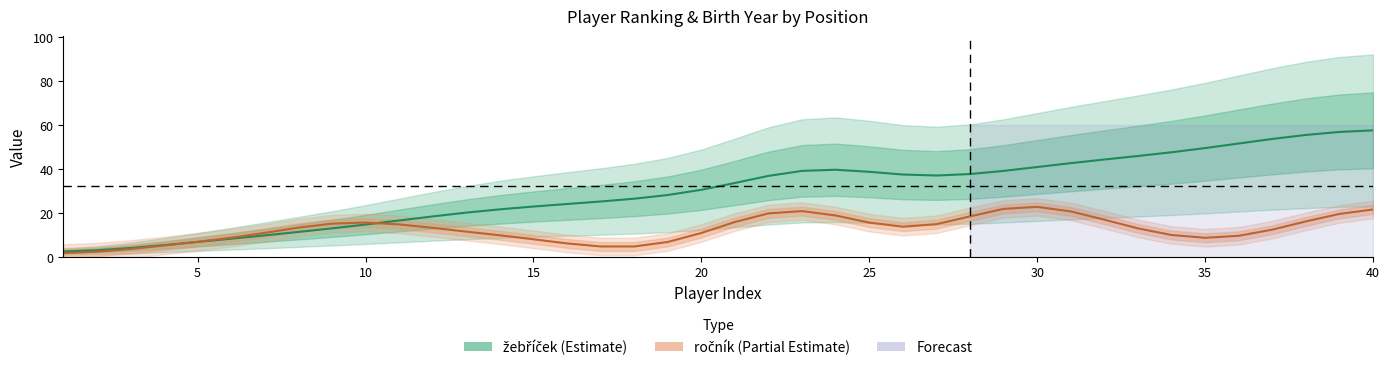

How many interior local valleys (lower than both neighbors) does the data have?

1